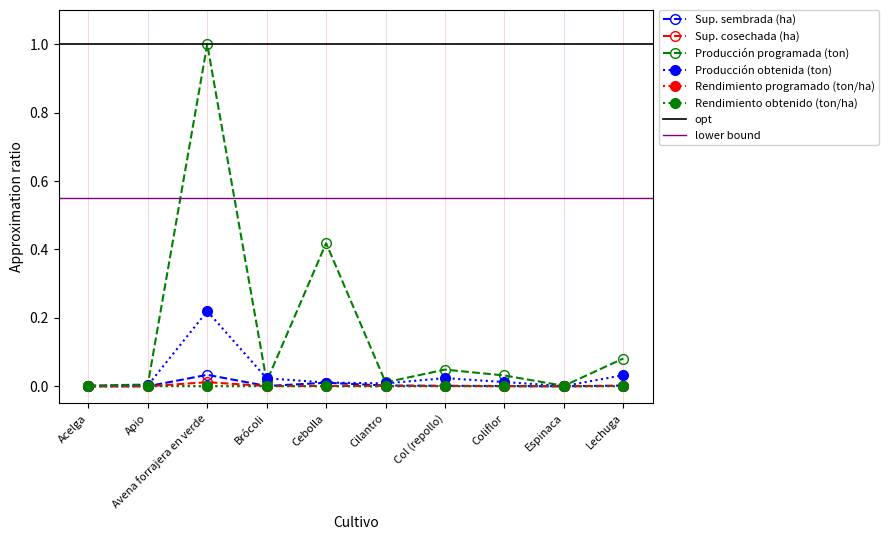

True or false: Sup. sembrada (ha) and Sup. cosechada (ha) cross at least once.

False